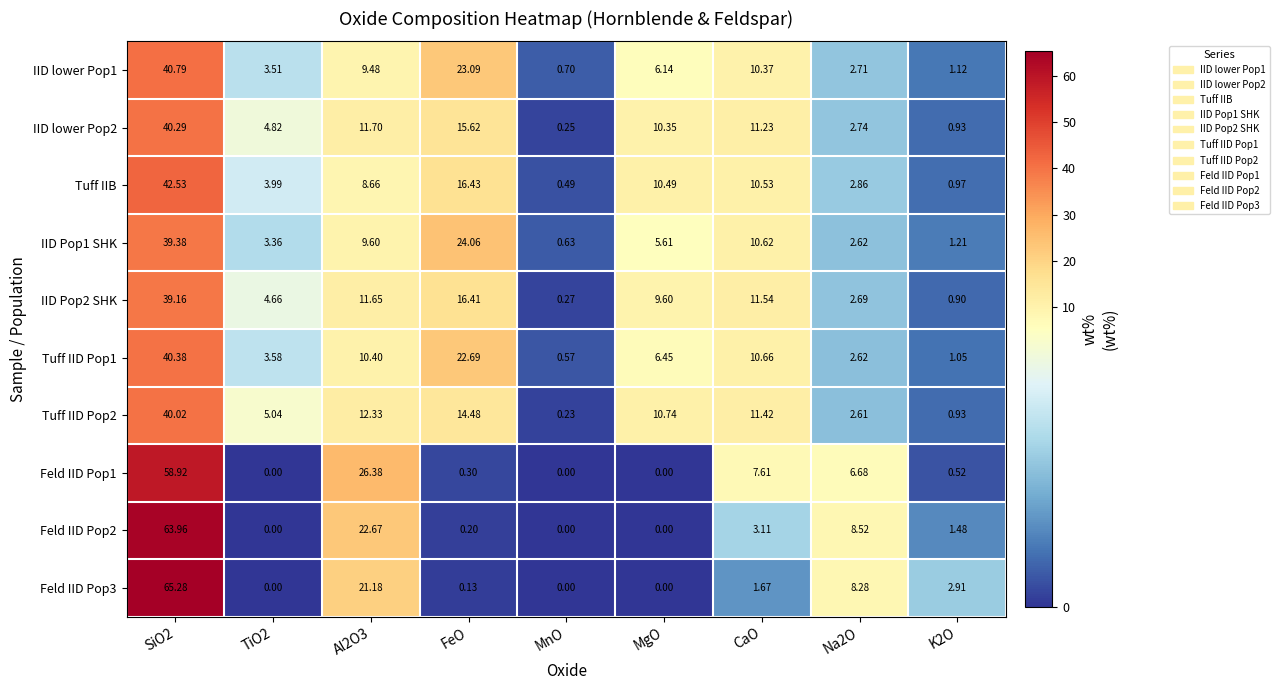

At how many categories does at least one series exceed 20?

3